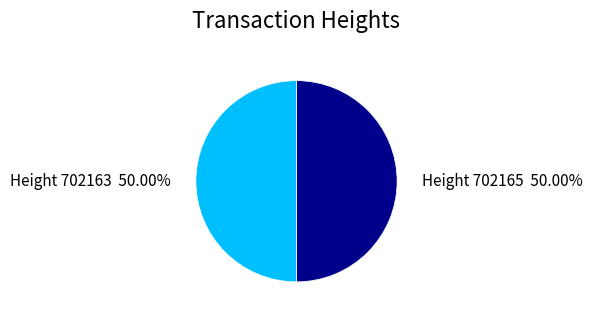

Approximately how many times larger is the value at Height 702165 compared to Height 702163?

1.0